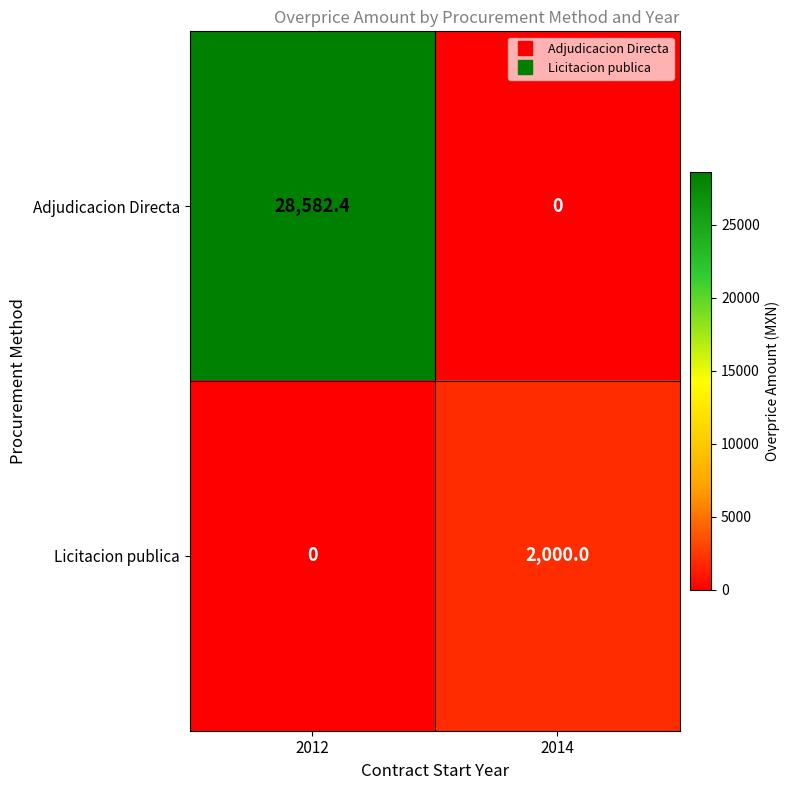

Rank the series by their maximum value, from highest to lowest.

Adjudicacion Directa, Licitacion publica